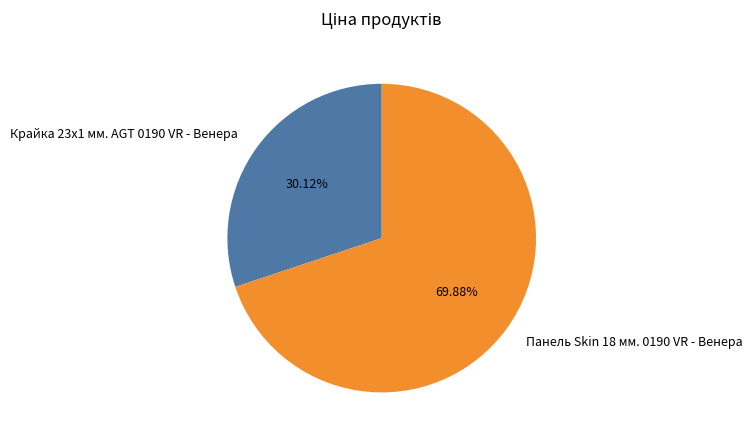

Is it true that Крайка 23x1 мм. AGT 0190 VR - Венера is 17% of the pie?

False